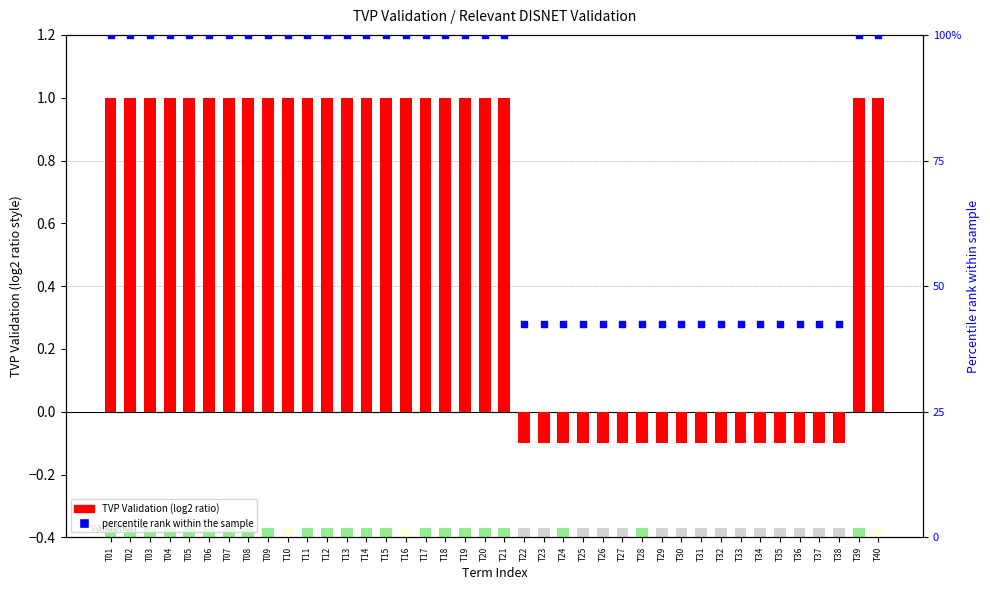

At which category is the sum across all series the highest?

T01